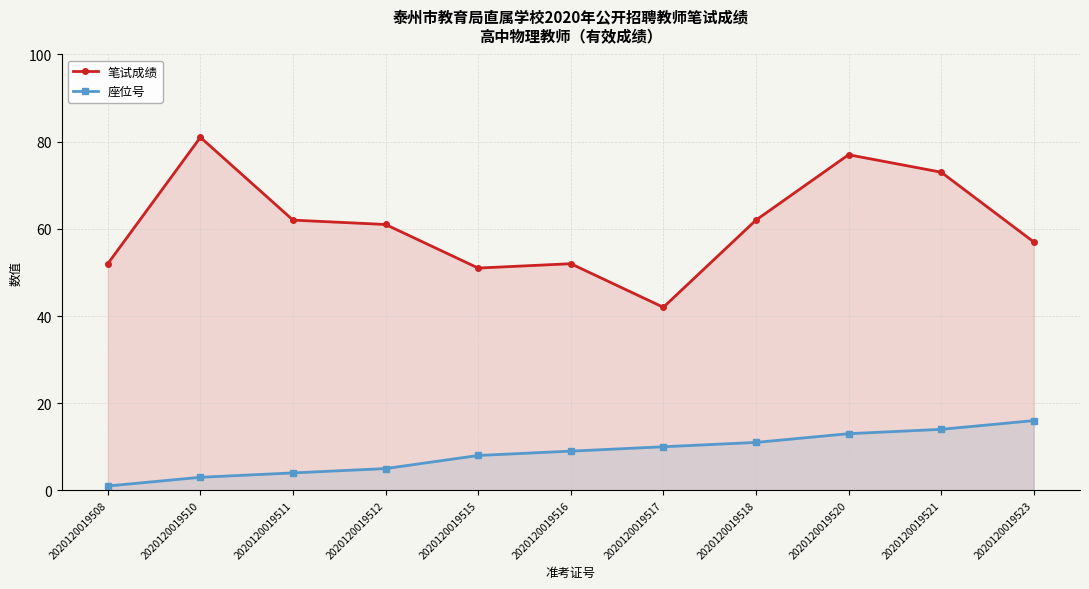

What is the sum of all 座位号 values?

94